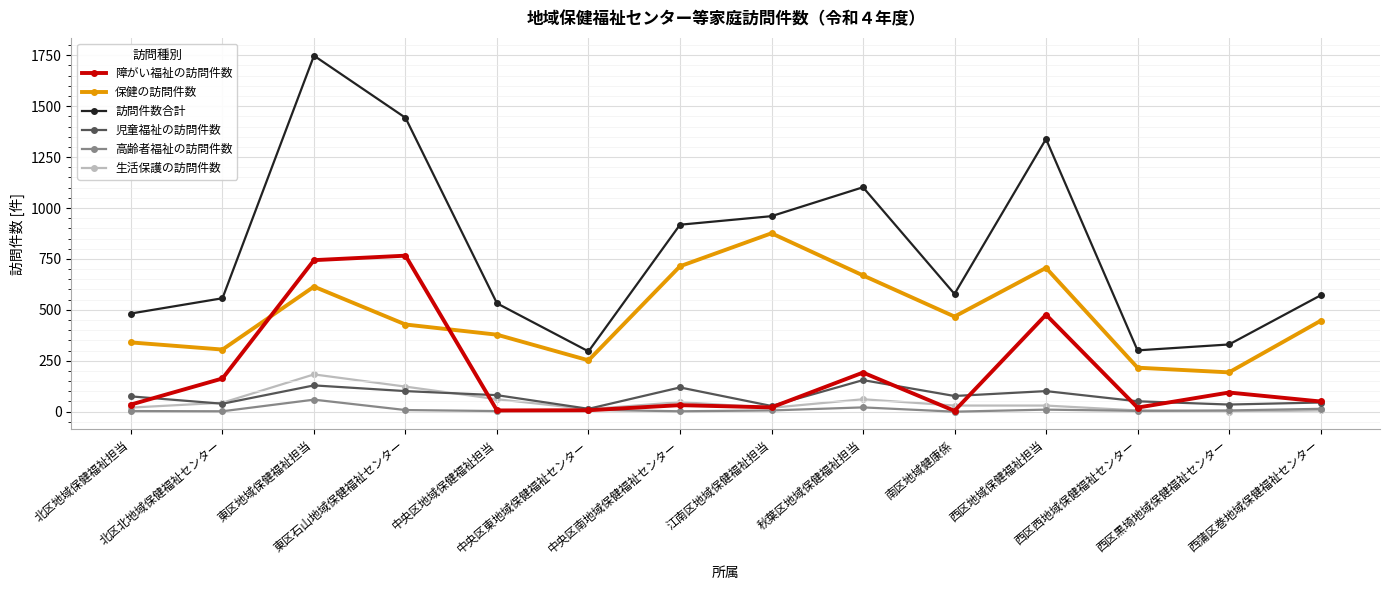

What is the difference between the second highest and minimum values in the 高齢者福祉の訪問件数 series?

21